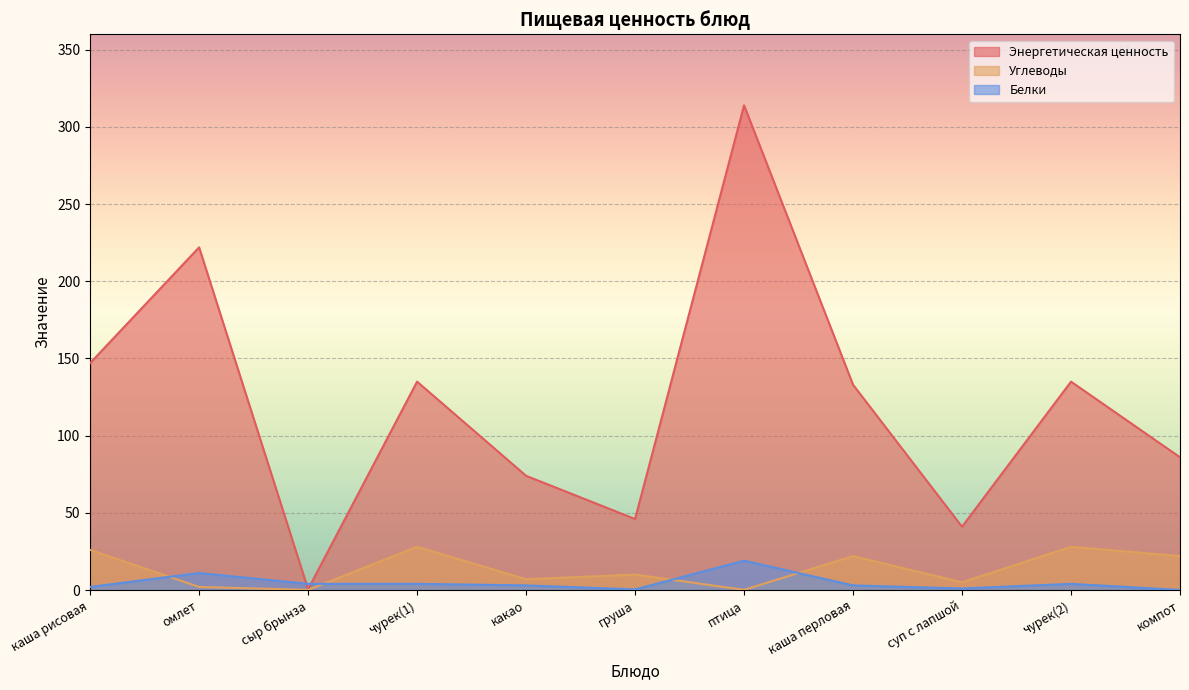

Rank the series at сыр брынза from lowest to highest value.

Углеводы, Энергетическая ценность, Белки